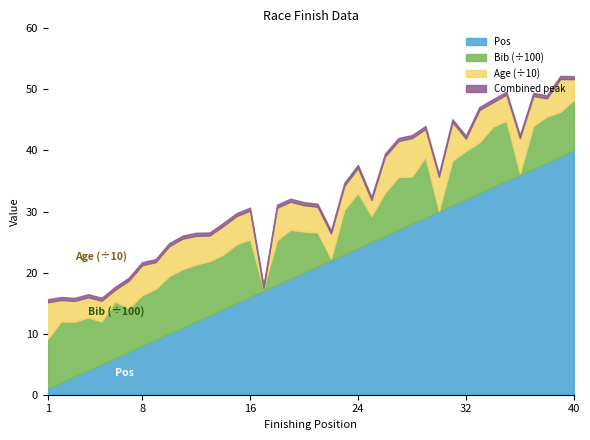

At which label does Pos first exceed 21?

22